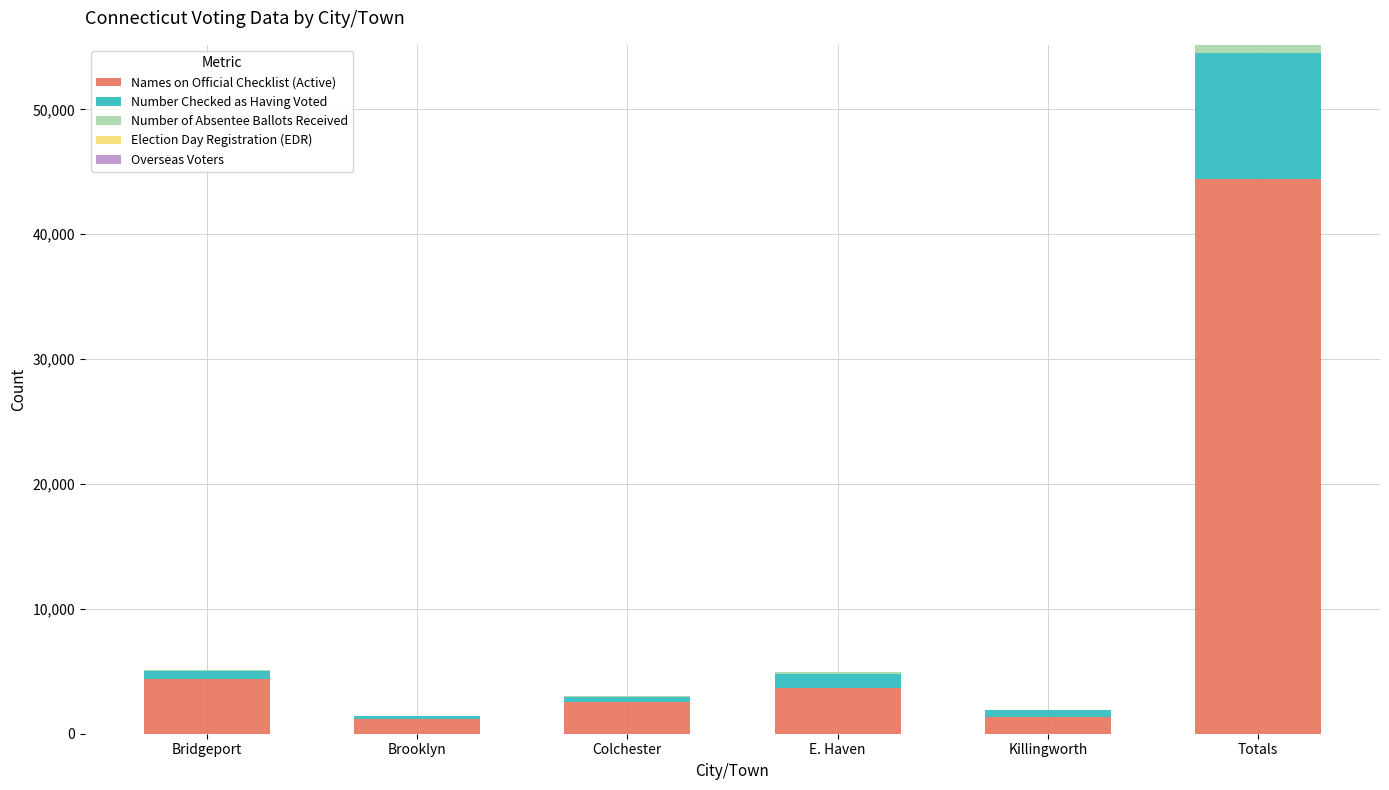

The value of Names on Official Checklist (Active) at E. Haven is 5447. True or false?

False